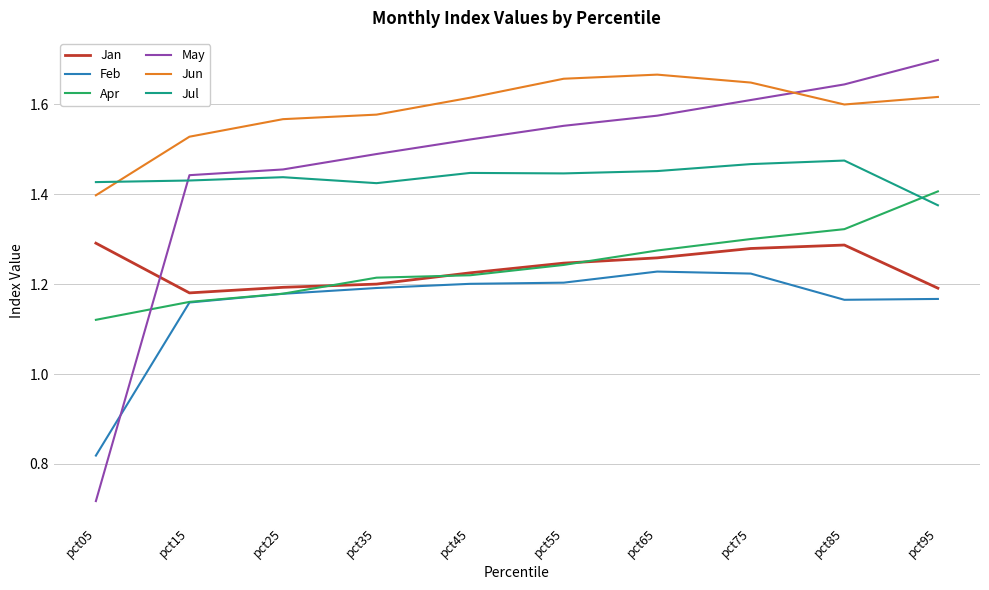

True or false: Jan and Jul intersect in this chart.

False